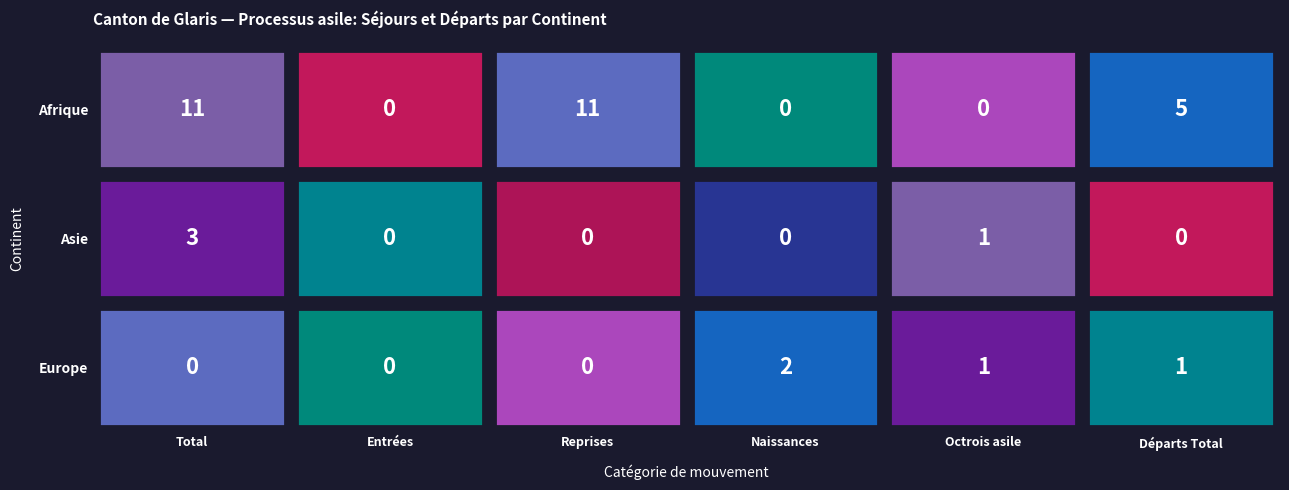

Between Total and Naissances, which series saw the biggest shift?

Afrique